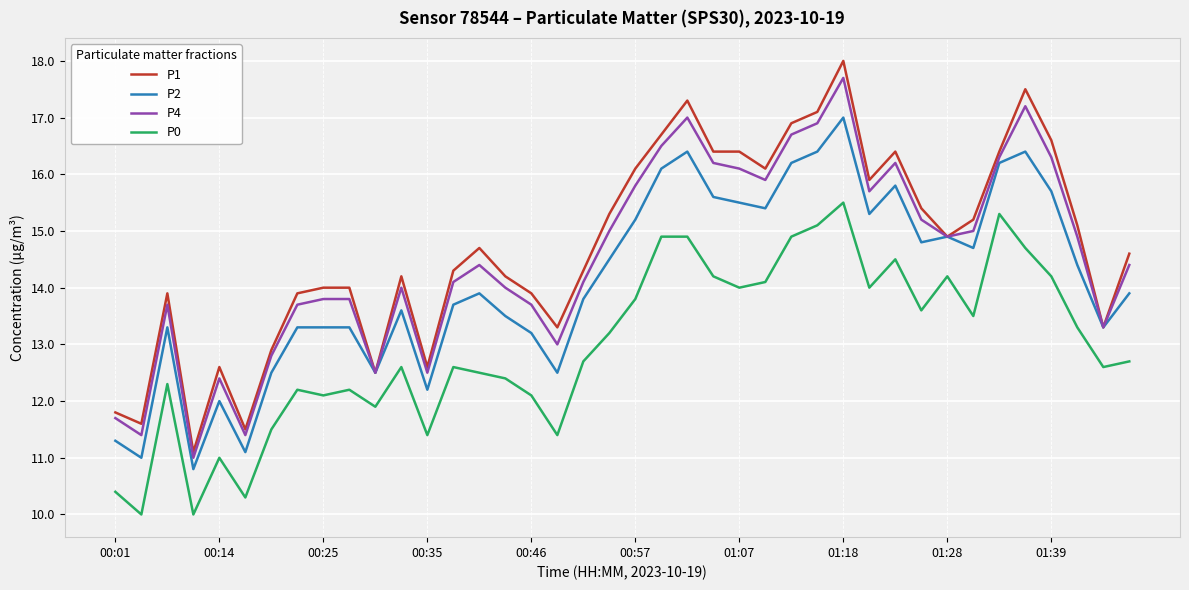

What is the lowest value of the P4 series?

11.0